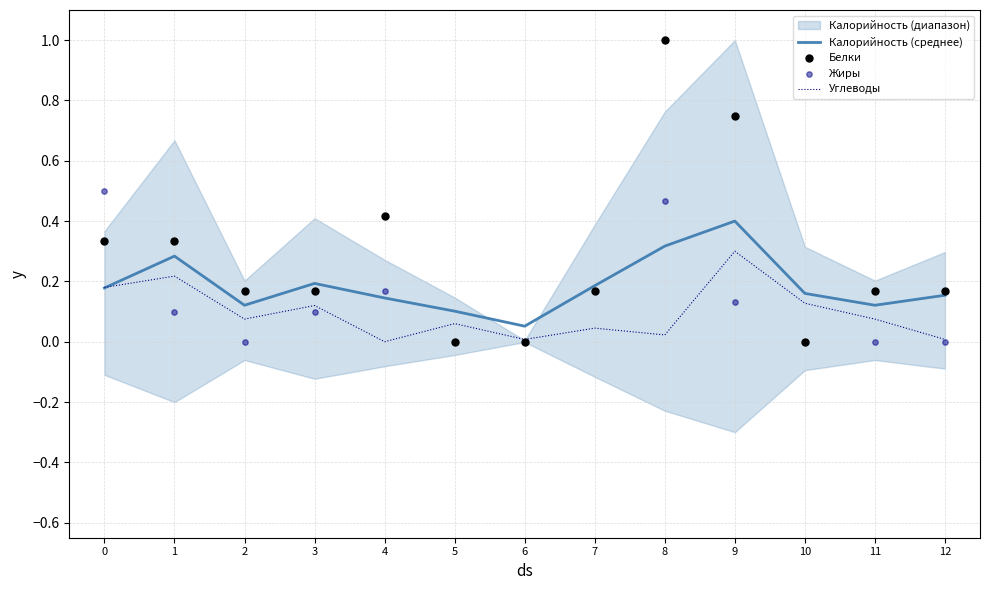

Which series contains the highest Y value?

Белки